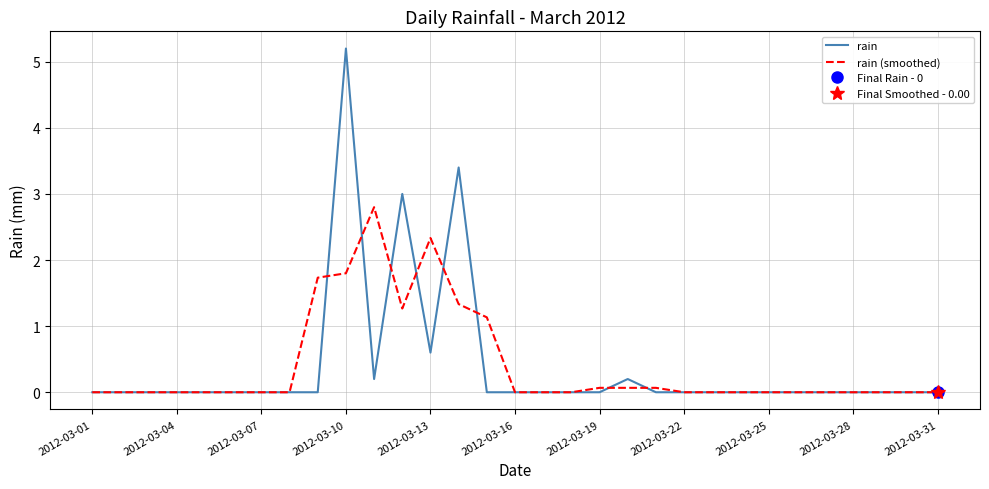

Which category has the highest value in the rain series?

2012-03-10